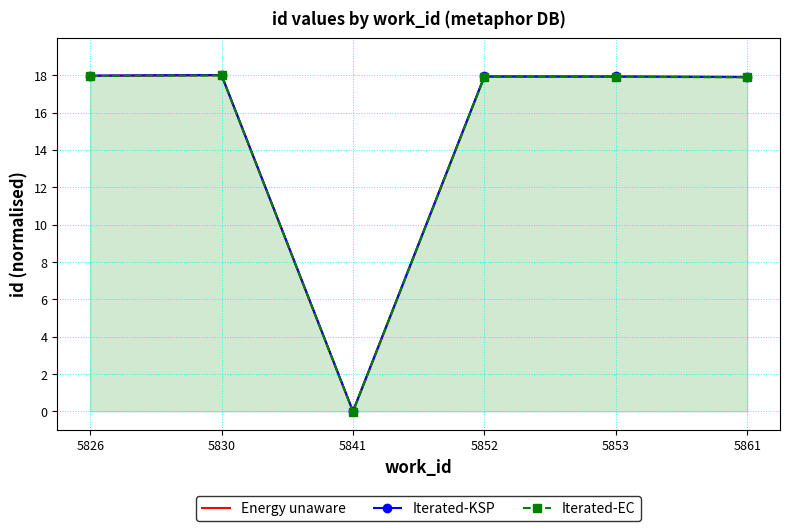

What is the total value across all series at 5852?

53.8